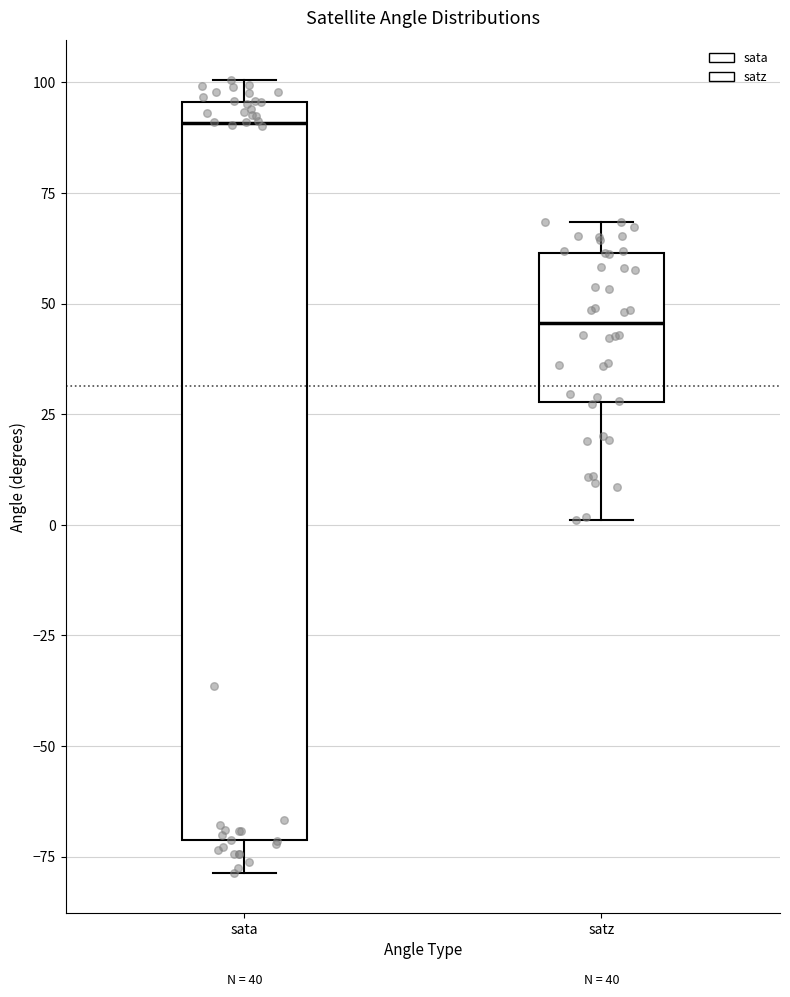

Which box's median line is the lowest?

satz